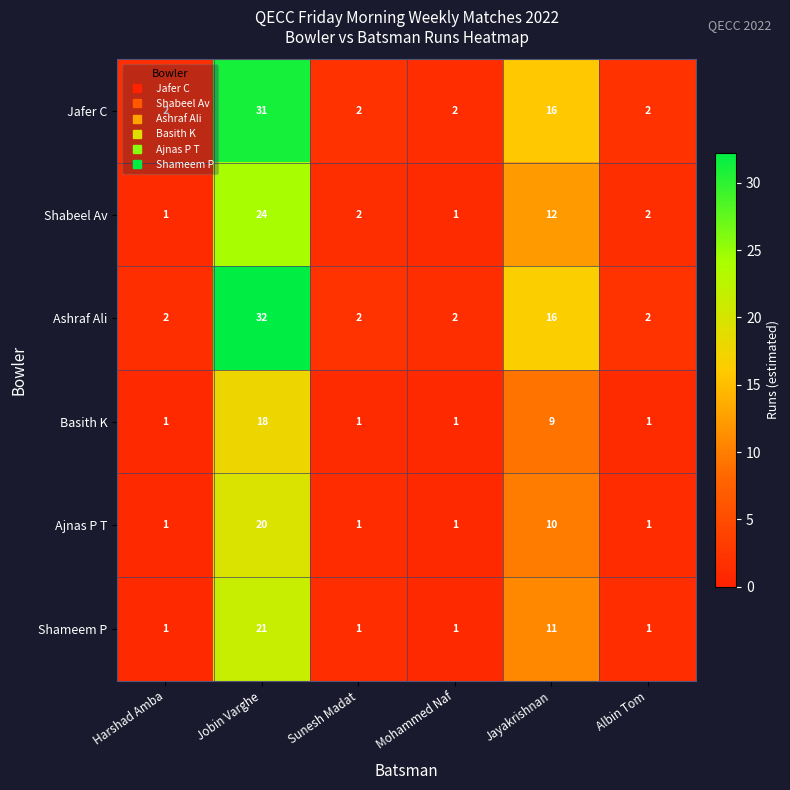

What is the difference between the maximum and second lowest values in the Shameem P series?

20